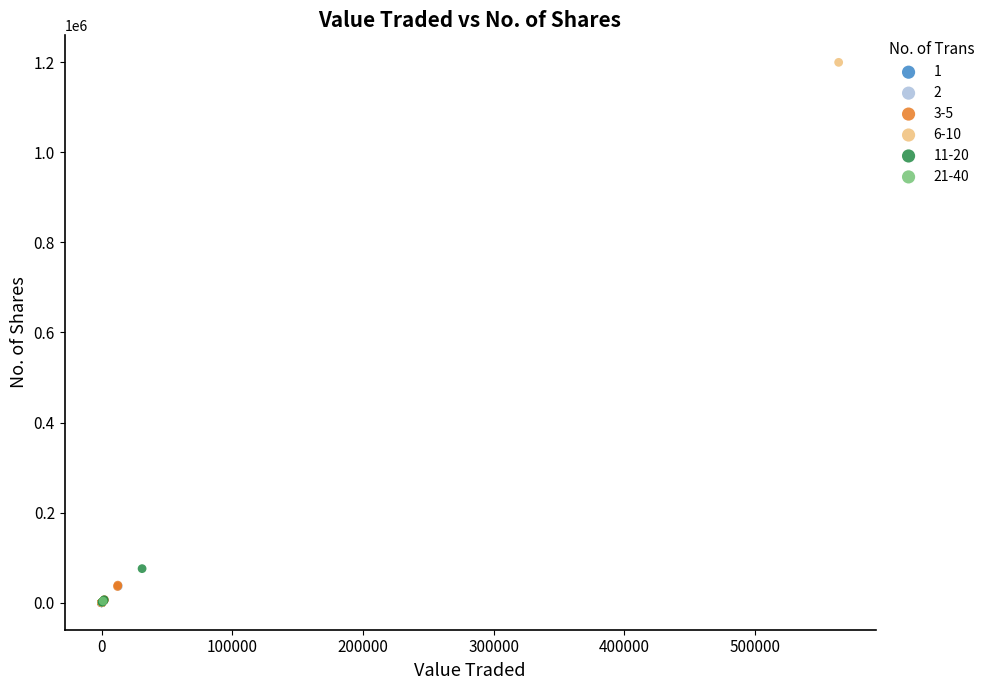

What are all the series names shown in the legend?

1, 2, 3-5, 6-10, 11-20, 21-40